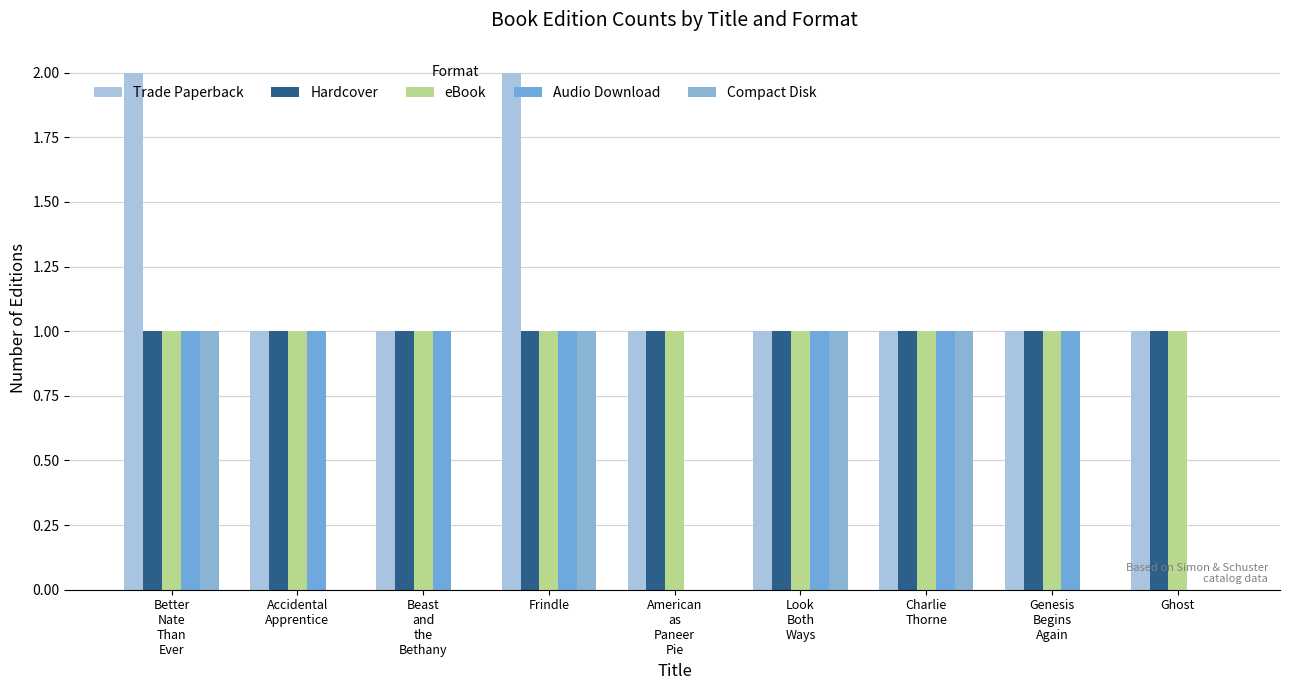

The value of Hardcover at Beast
and
the
Bethany is 1. True or false?

True